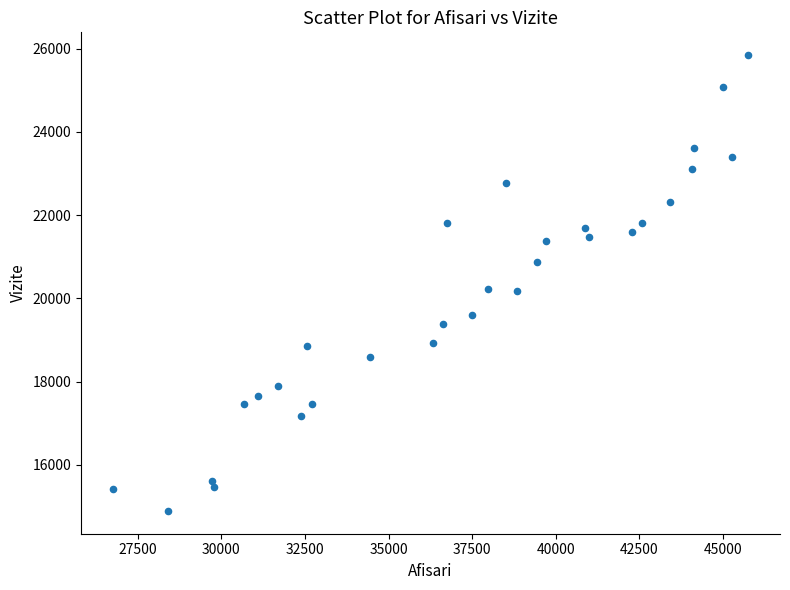

What is the range of Y values (max minus min)?

10951